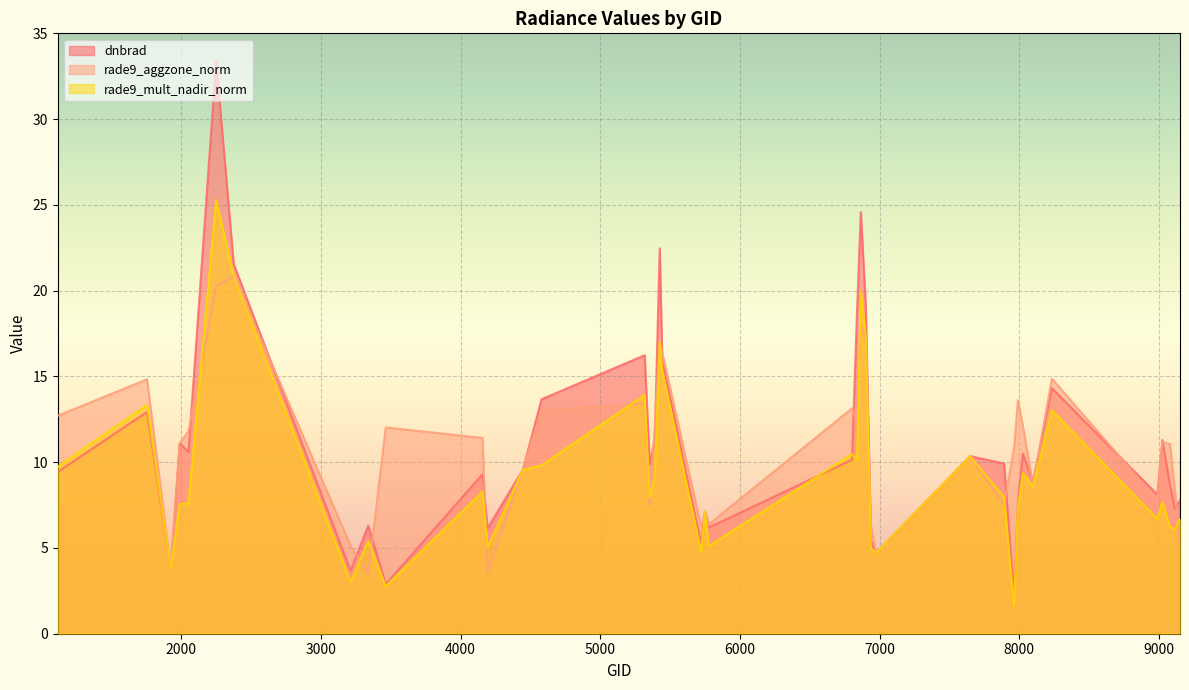

Reading left to right, list all the values displayed in this chart.

dnbrad: 1115=9.4	1754=12.9	1925=3.8	1988=11.1	2051=10.6	2249=33.4	2375=21.5	3212=3.7	3338=6.3	3464=2.9	4157=9.3	4193=6.1	4445=9.6	4580=13.7	5318=16.2	5354=9.9	5390=11.3	5426=22.5	5444=16.0	5723=5.2	5750=7.1	5777=6.2	6803=10.1	6839=18.8	6866=24.6	6902=19.0	6938=5.4	6974=4.7	7649=10.4	7892=9.9	7964=2.1	7991=7.7	8027=10.5	8099=8.8	8234=14.3	8990=8.1	9026=11.3	9080=8.7	9116=7.3	9152=7.8
rade9_aggzone_norm: 1115=12.7	1754=14.8	1925=3.8	1988=11.1	2051=11.8	2249=20.3	2375=20.8	3212=5.1	3338=3.5	3464=12.0	4157=11.4	4193=3.6	4445=9.6	4580=13.0	5318=13.4	5354=7.5	5390=12.0	5426=17.0	5444=16.4	5723=6.2	5750=7.1	5777=6.4	6803=13.1	6839=12.3	6866=18.0	6902=17.2	6938=6.4	6974=4.7	7649=10.4	7892=7.5	7964=10.9	7991=13.6	8027=12.1	8099=8.7	8234=14.9	8990=7.8	9026=11.2	9080=11.1	9116=8.3	9152=5.0
rade9_mult_nadir_norm: 1115=9.7	1754=13.4	1925=3.8	1988=7.6	2051=7.6	2249=25.3	2375=20.9	3212=3.0	3338=5.4	3464=2.8	4157=8.3	4193=5.0	4445=9.6	4580=9.8	5318=13.9	5354=7.9	5390=9.1	5426=17.0	5444=15.3	5723=4.8	5750=7.1	5777=5.1	6803=10.5	6839=10.1	6866=20.0	6902=17.3	6938=5.0	6974=4.7	7649=10.4	7892=8.0	7964=1.6	7991=7.3	8027=9.4	8099=8.6	8234=13.0	8990=6.7	9026=7.7	9080=6.2	9116=6.1	9152=6.7